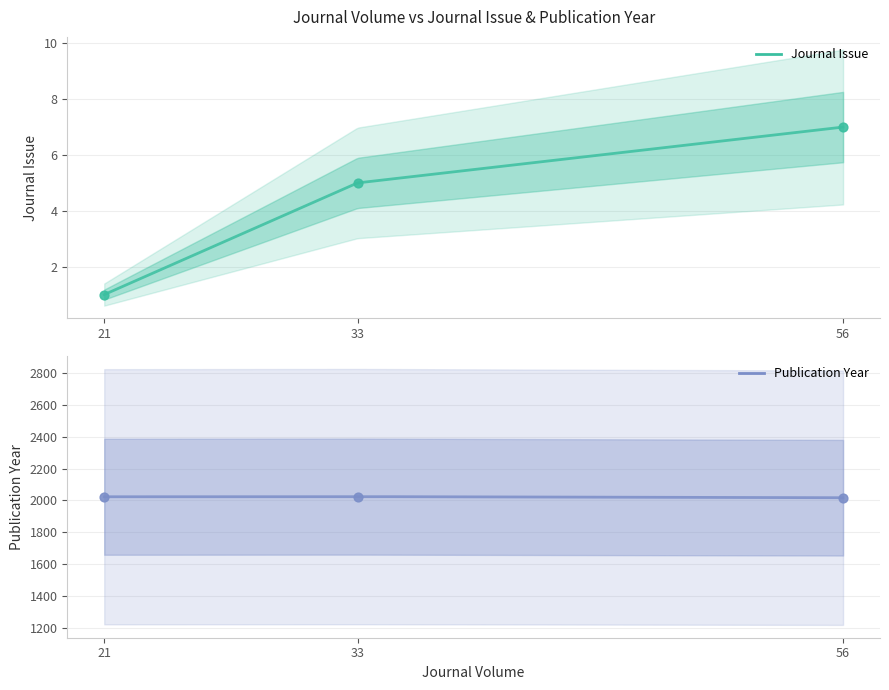

Which series has the largest total across all categories?

Publication Year